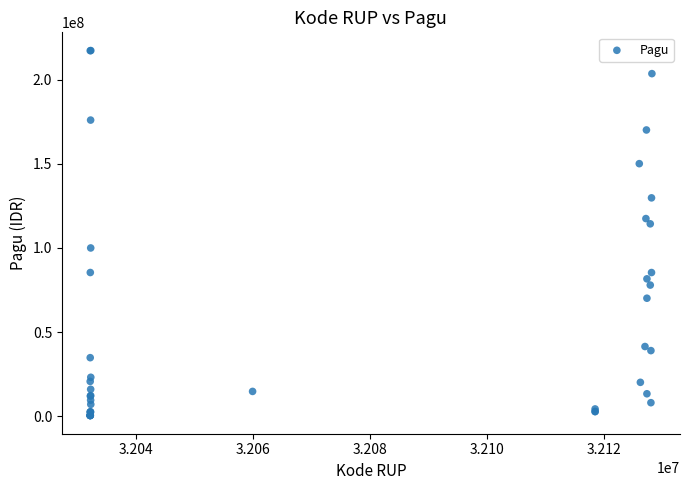

What Y value in the scatter plot is closest to 108830000?

114296000